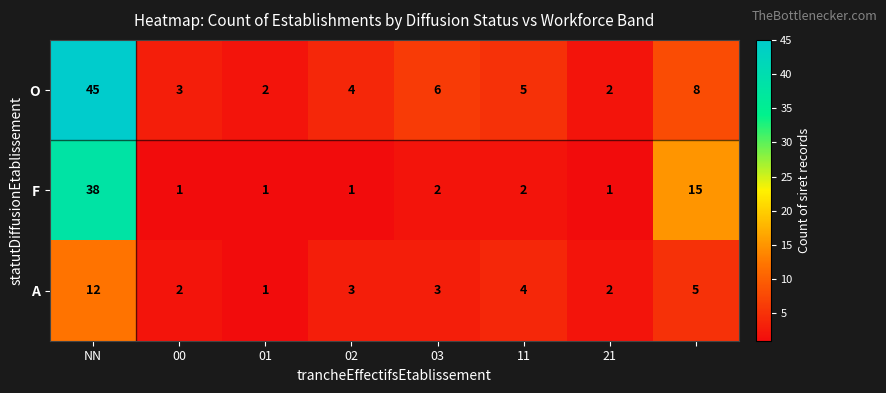

Which series has the largest total across all categories?

O